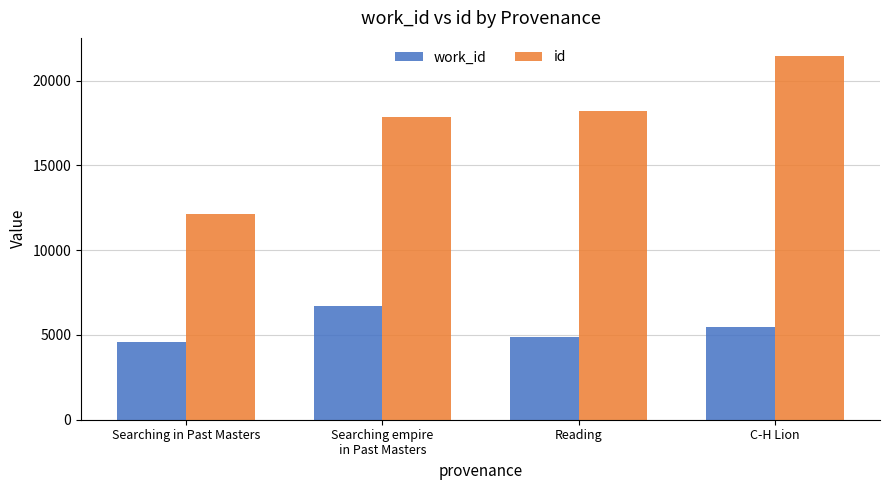

Rank the categories by id value from highest to lowest.

C-H Lion, Reading, Searching empire
in Past Masters, Searching in Past Masters